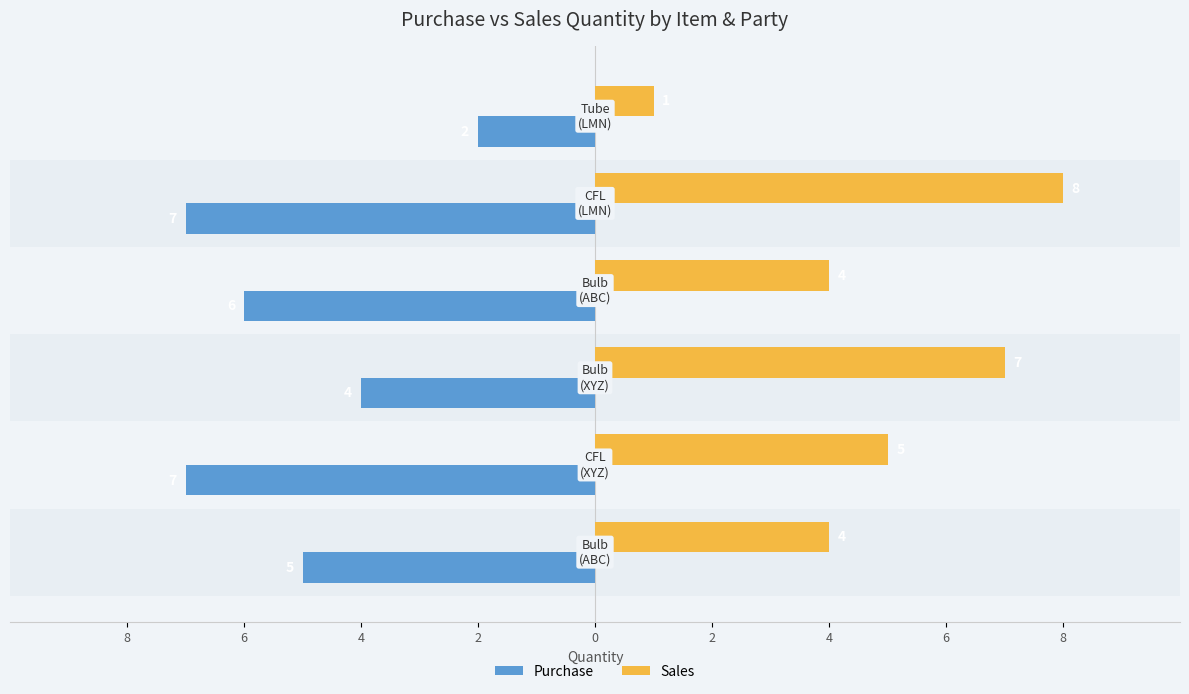

Reading left to right, list all the values displayed in this chart.

Purchase: -5	-7	-4	-6	-7	-2
Sales: 4	5	7	4	8	1